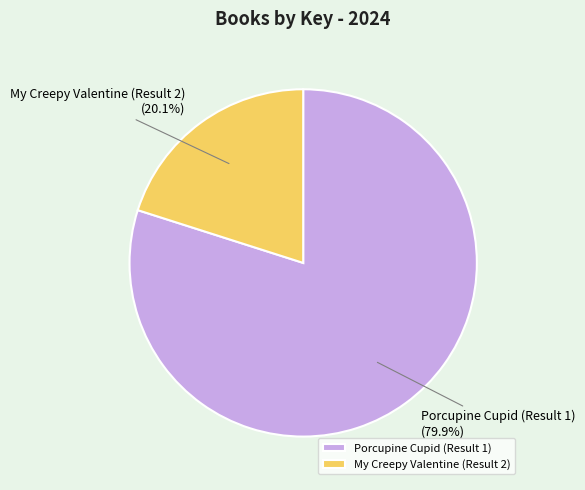

Between My Creepy Valentine (Result 2) and Porcupine Cupid (Result 1), which is larger?

Porcupine Cupid (Result 1)